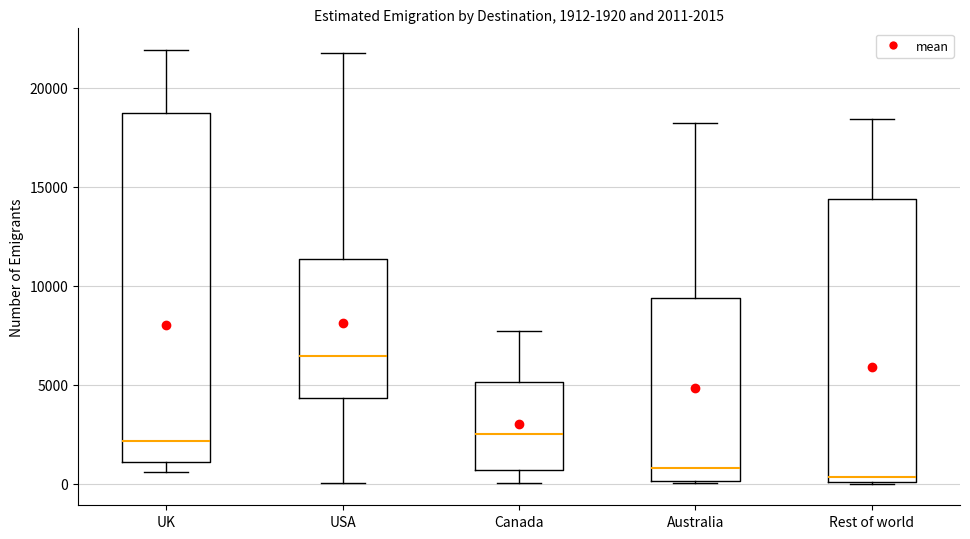

Which box is the tallest, from its lower edge to its upper edge?

UK